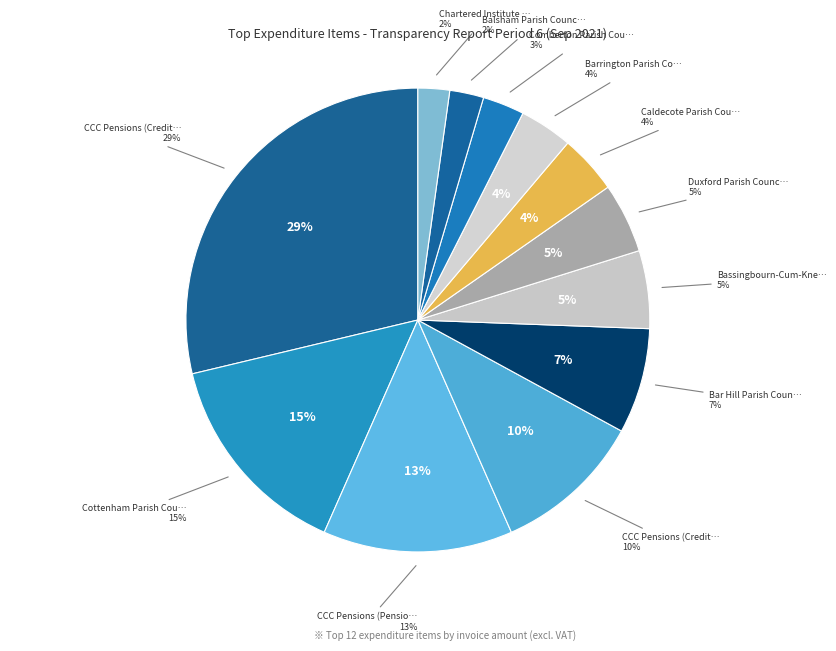

Which category has the biggest portion of the pie?

CCC Pensions (Creditors 1)